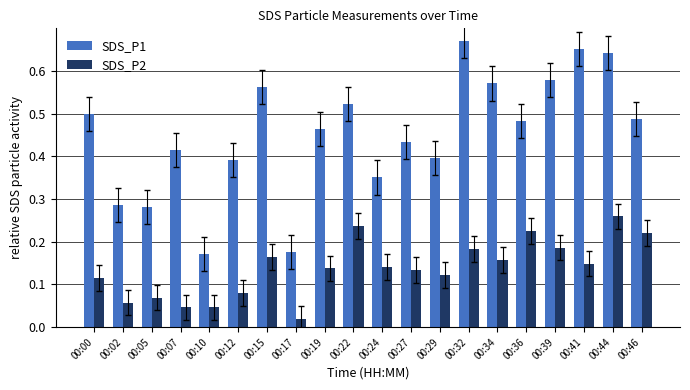

Which label corresponds to the smallest value in the chart?

00:17